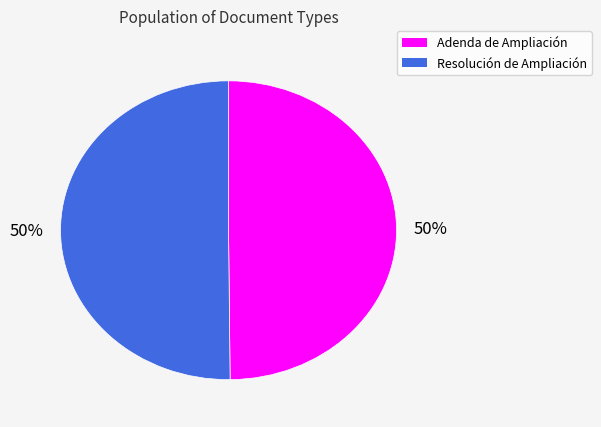

The Adenda de Ampliación slice represents 64% of the pie. True or false?

False